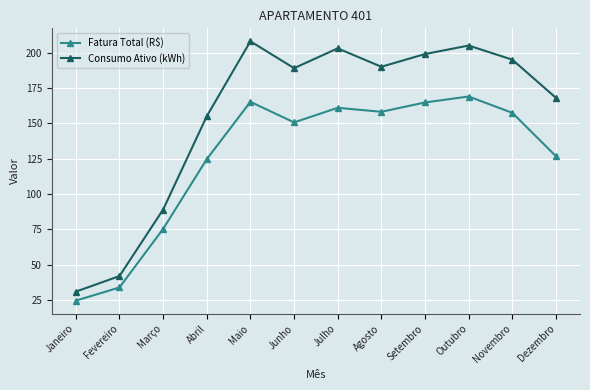

What is the minimum value for Consumo Ativo (kWh)?

31.0